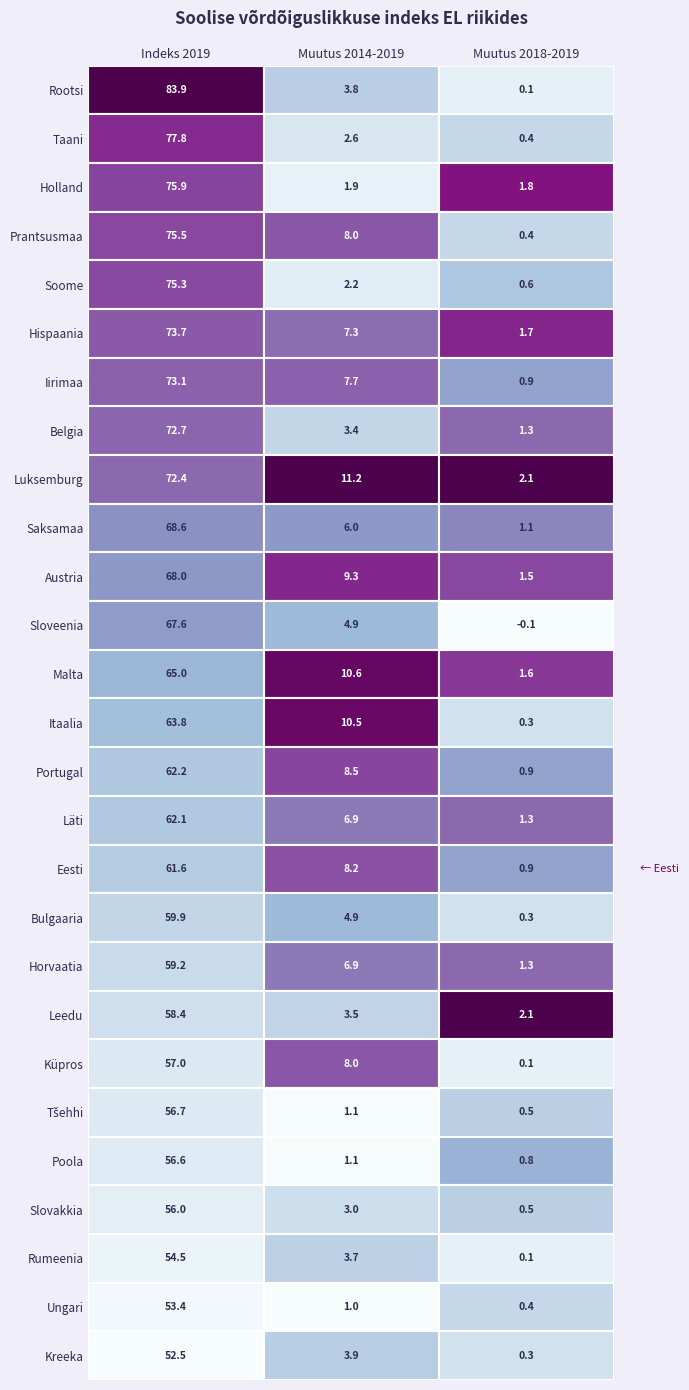

What is the greatest value displayed?

83.9